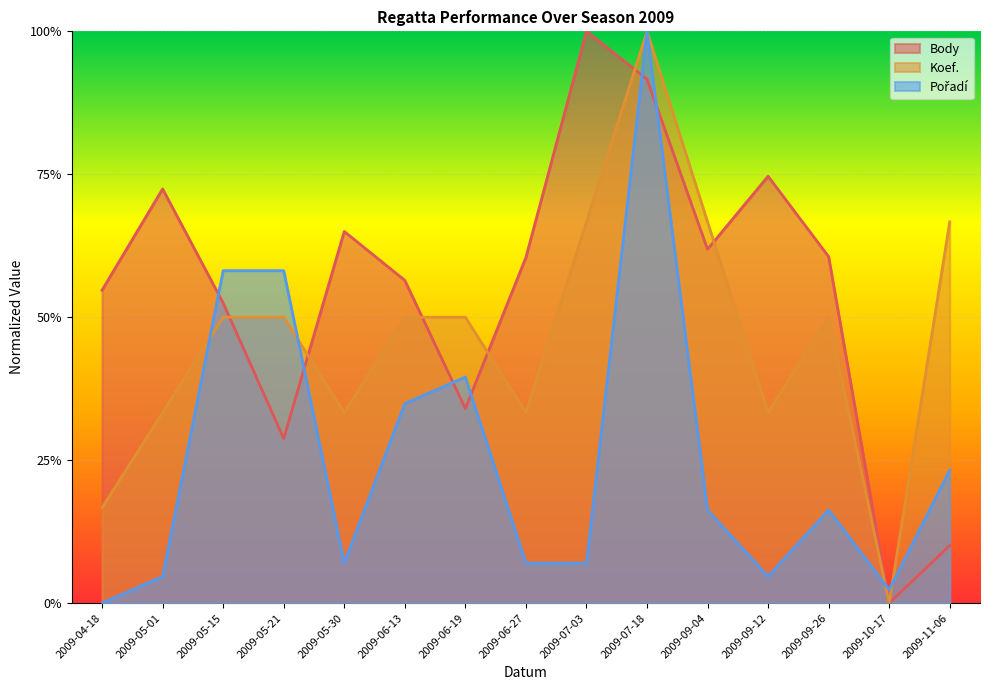

Where is the first local minimum for Body?

2009-05-21